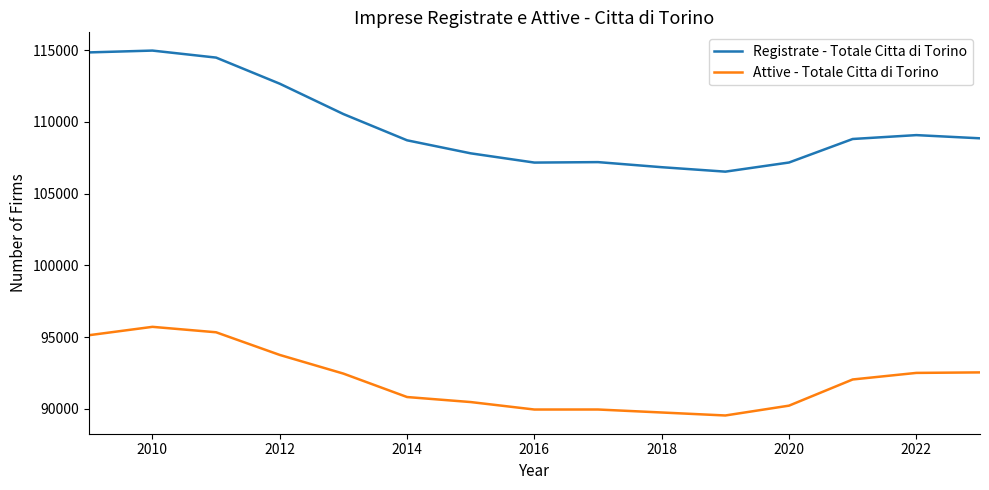

What is the minimum value for Attive - Totale Citta di Torino?

89547